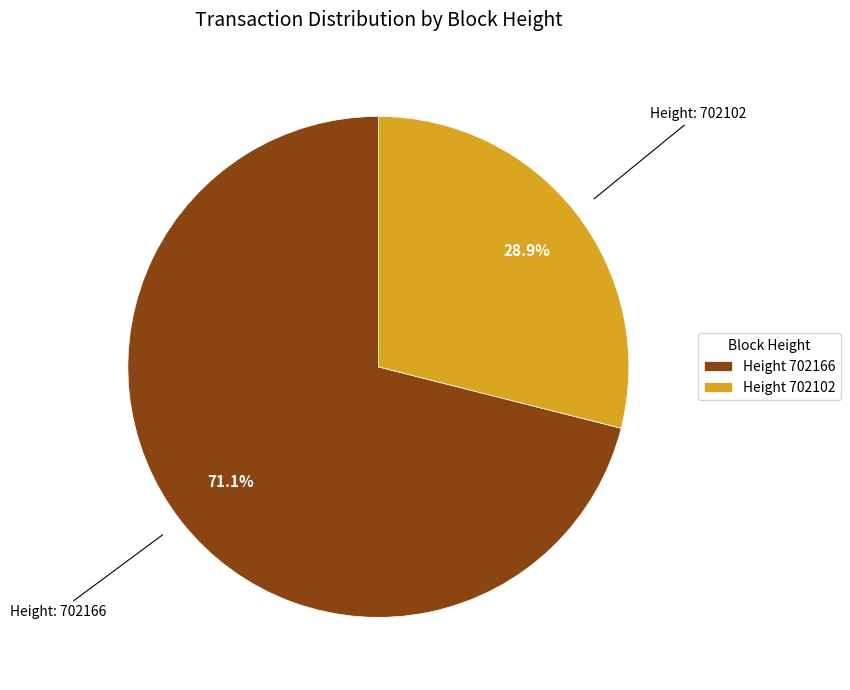

How many slices are in this pie chart?

2